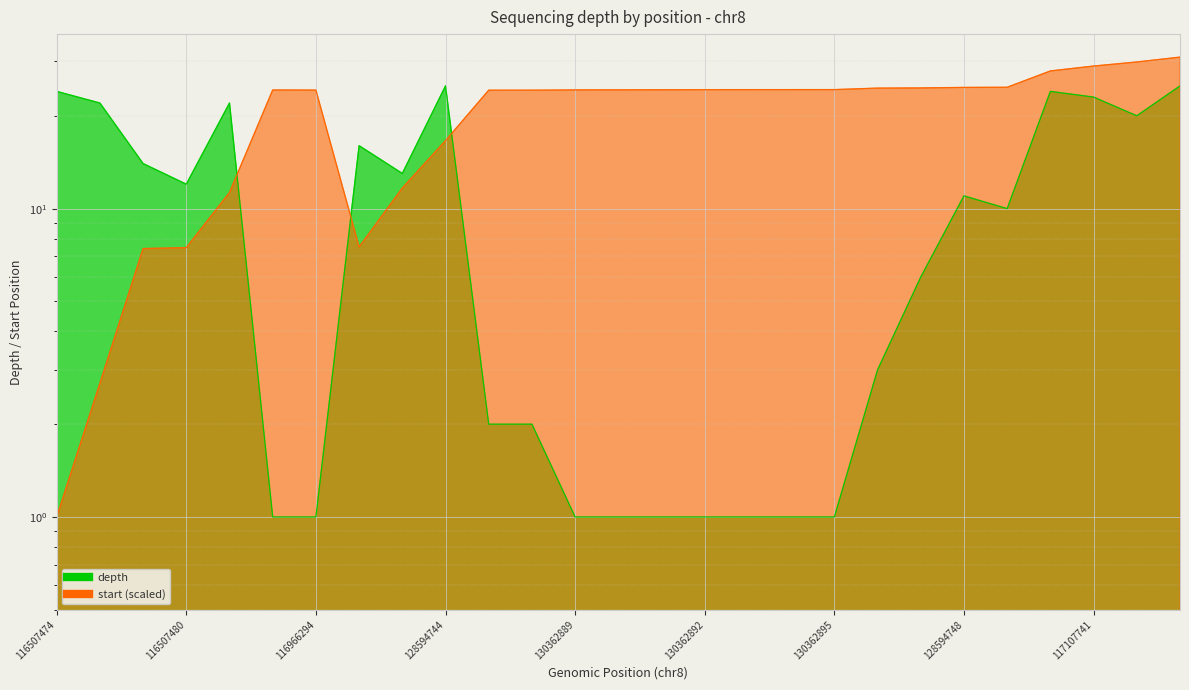

How many interior local peaks does the start series have?

1